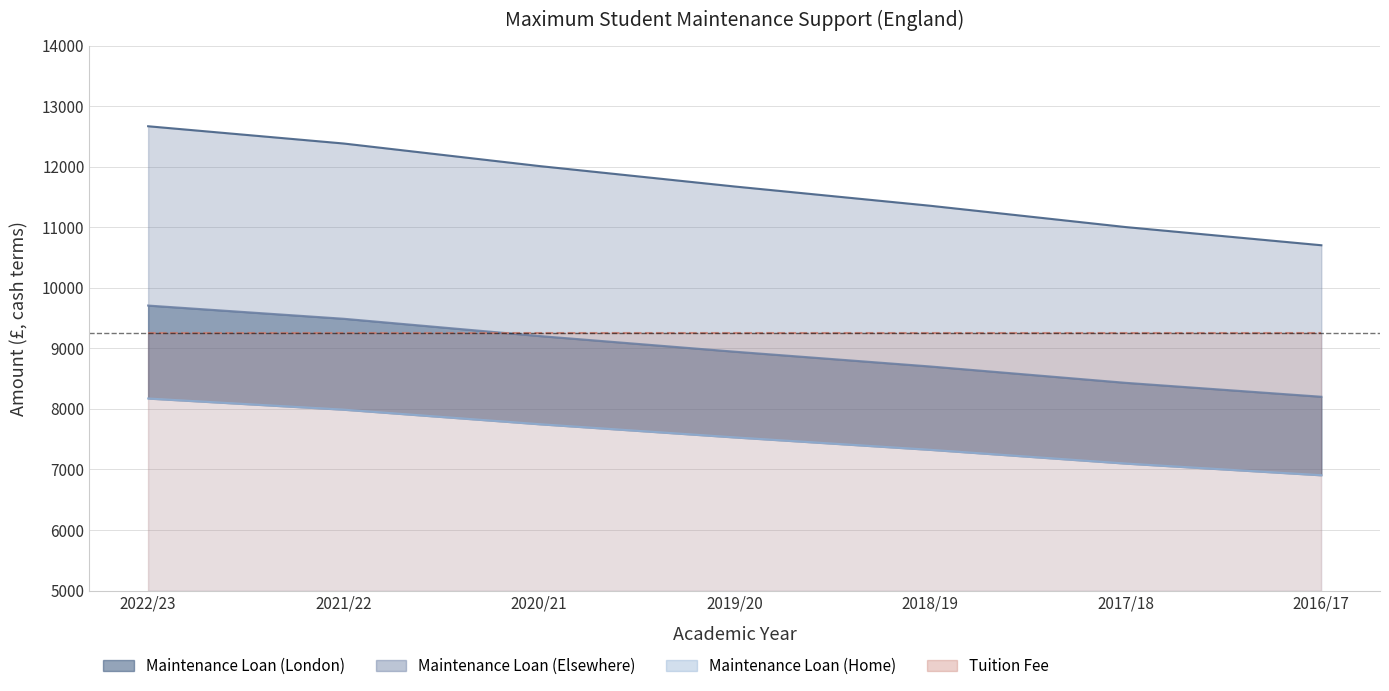

The Maximum Maintenance Loan (London) series shows 3706 at 2017/18. True or false?

False